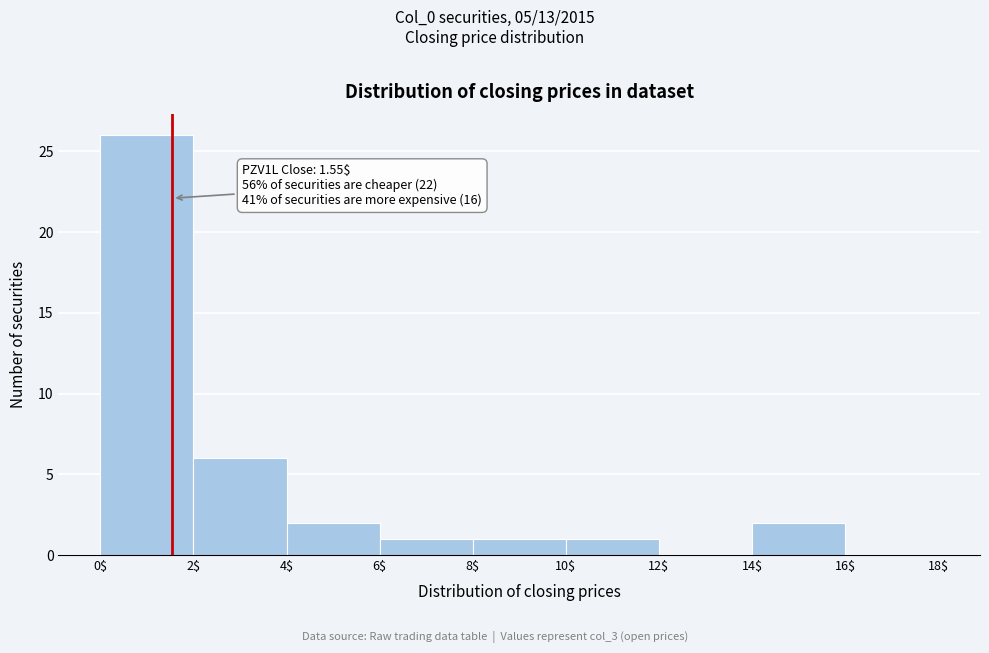

Which range on the x-axis has the tallest bar?

0$ to 2$